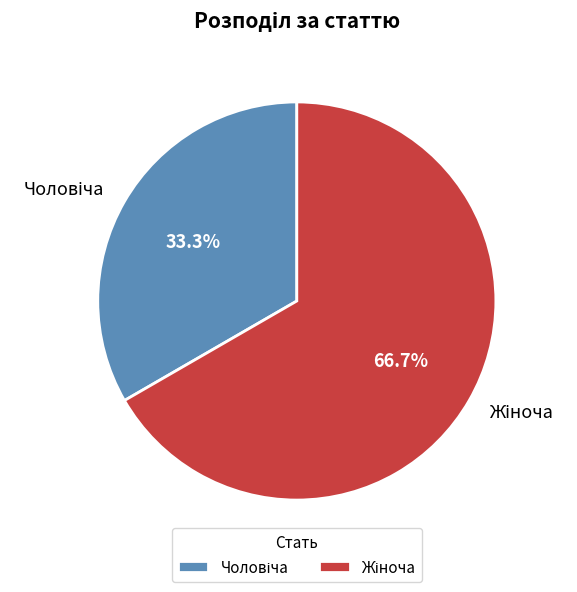

Is there any slice that represents more than half of the pie?

Yes